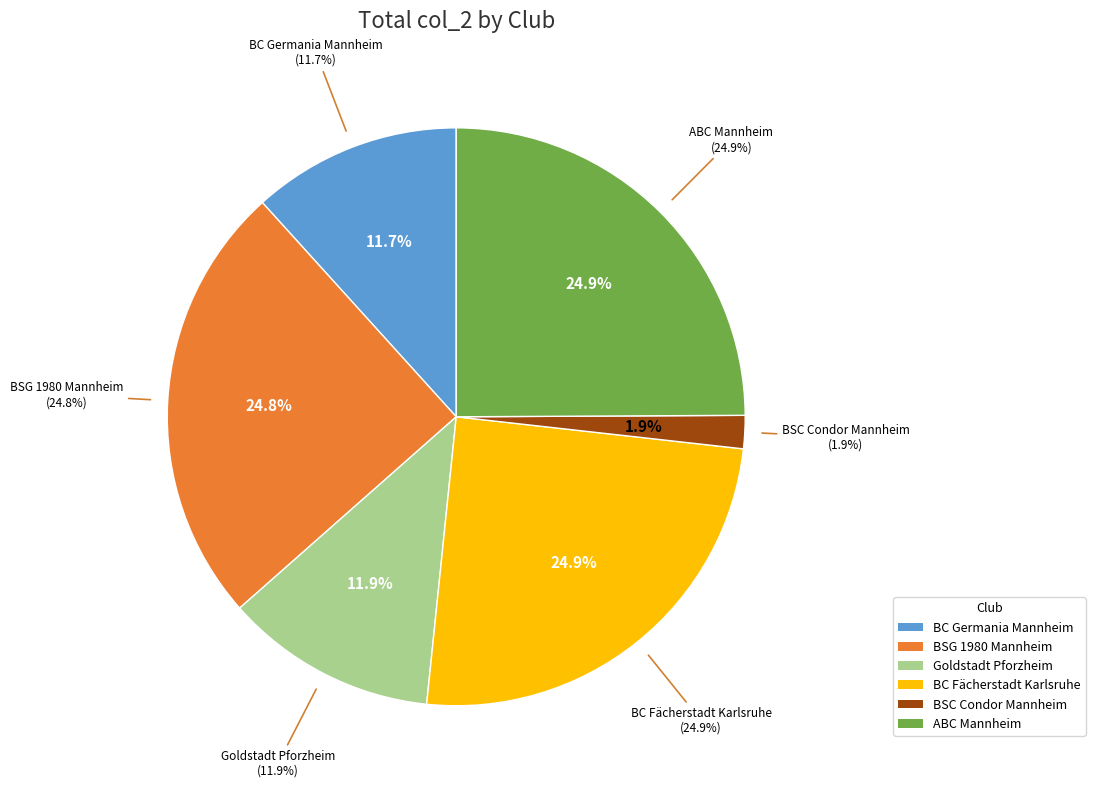

How many segments does this pie chart have?

6